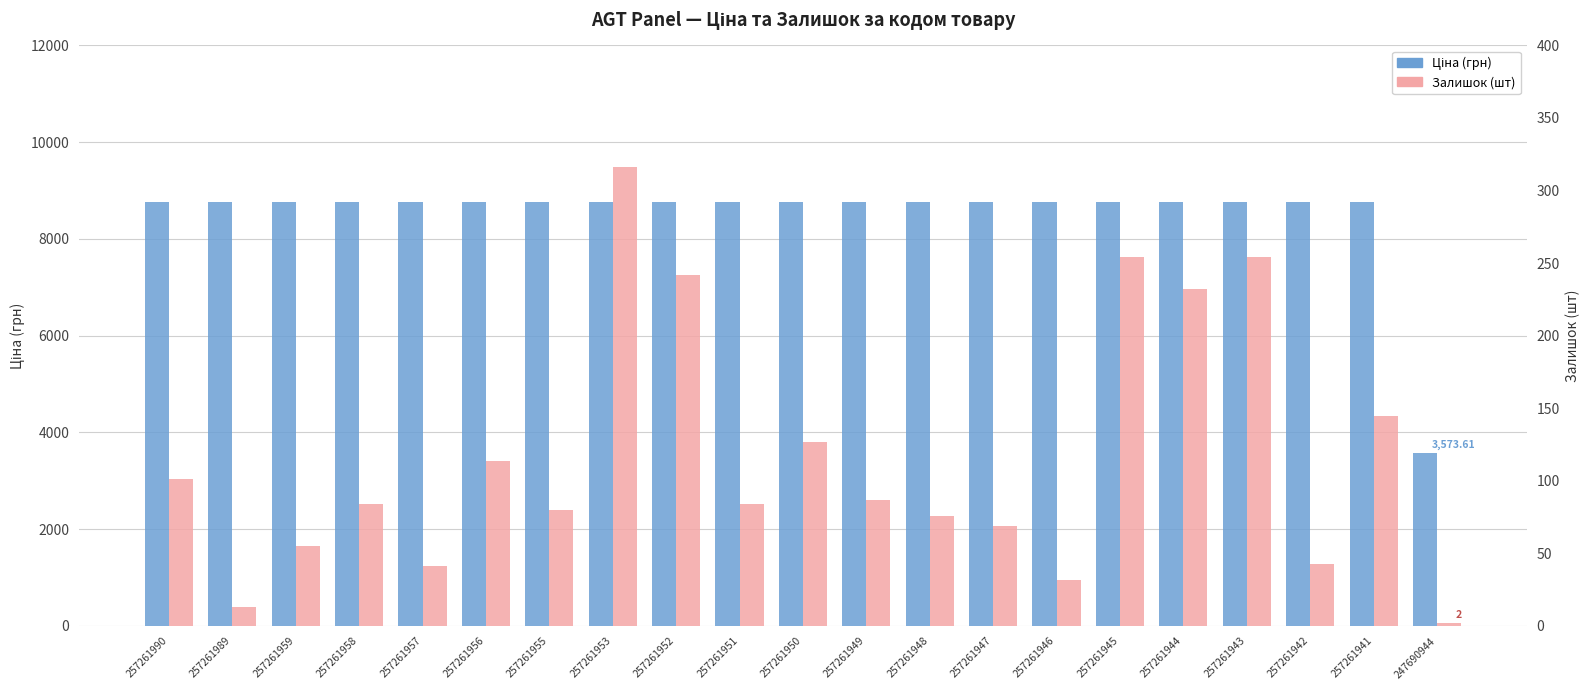

At which category is the sum across all series the highest?

257261953